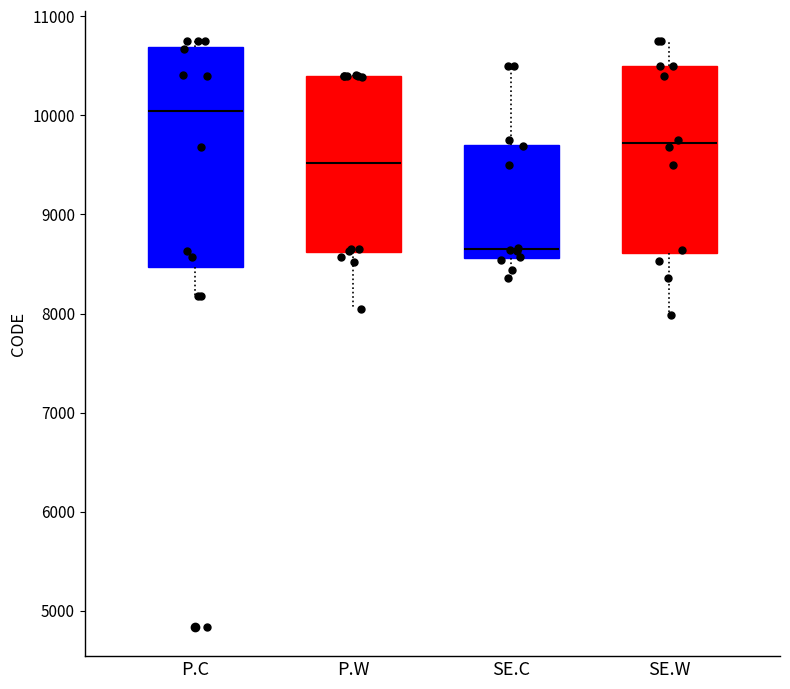

Reading left to right, transcribe this box plot: for each box, give where its median line is, the range the box spans, and where its two whiskers end, as read against the y-axis. The values are not printed on the chart, so give them approximately, as read against the axis.

P.C: median 10000, box 8500 to 10700, whiskers 8200 to 10800
P.W: median 9500, box 8600 to 10400, whiskers 8000 to 10400
SE.C: median 8700, box 8600 to 9700, whiskers 8400 to 10500
SE.W: median 9700, box 8600 to 10500, whiskers 8000 to 10800